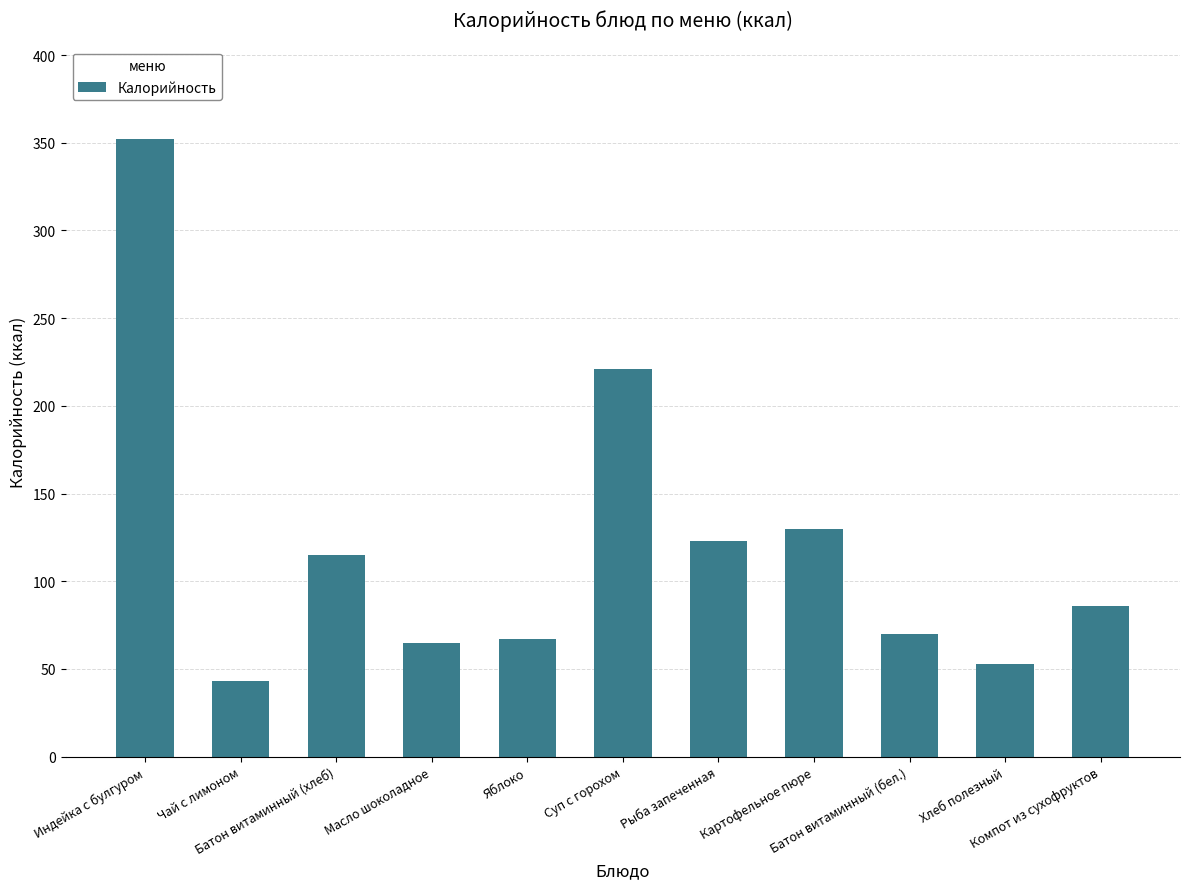

How many data points does each series have?

11